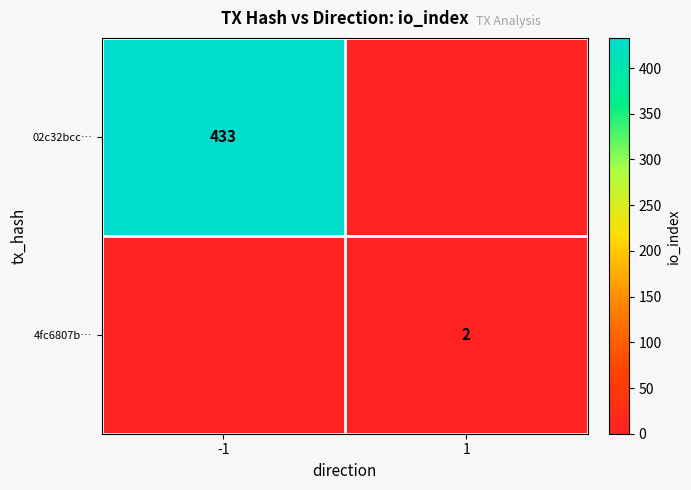

The value of 02c32bcc… at -1 is 433. True or false?

True